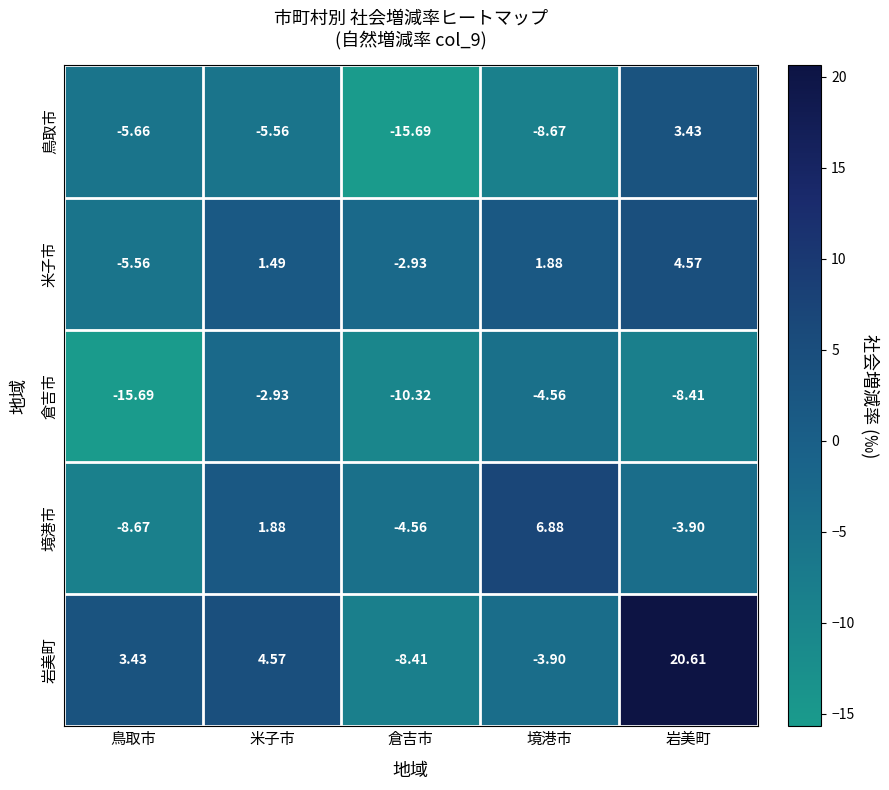

At which category is the sum across all series the highest?

岩美町